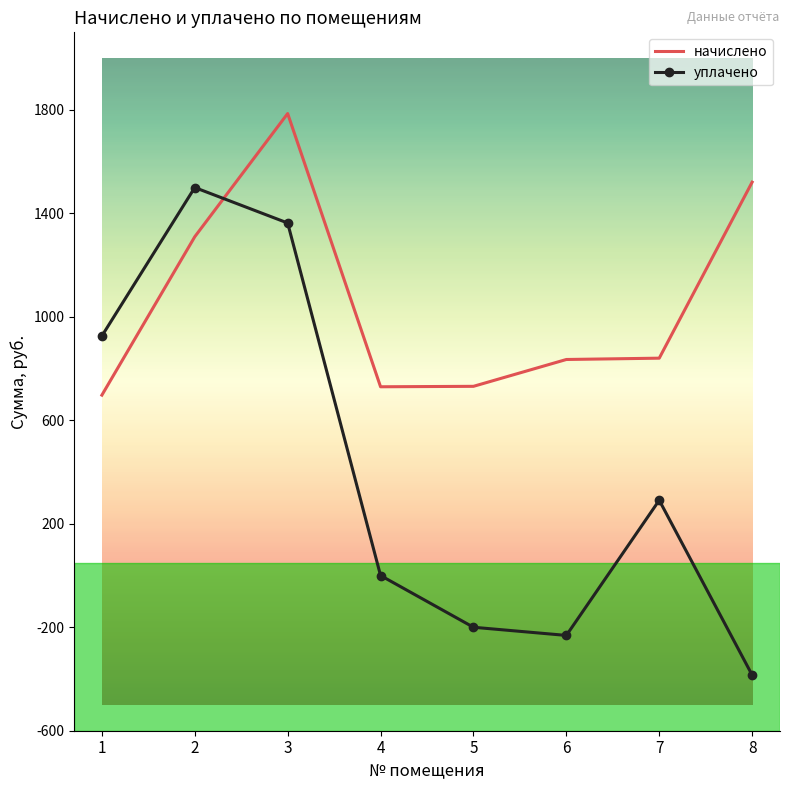

Which series has the widest spread of values?

уплачено